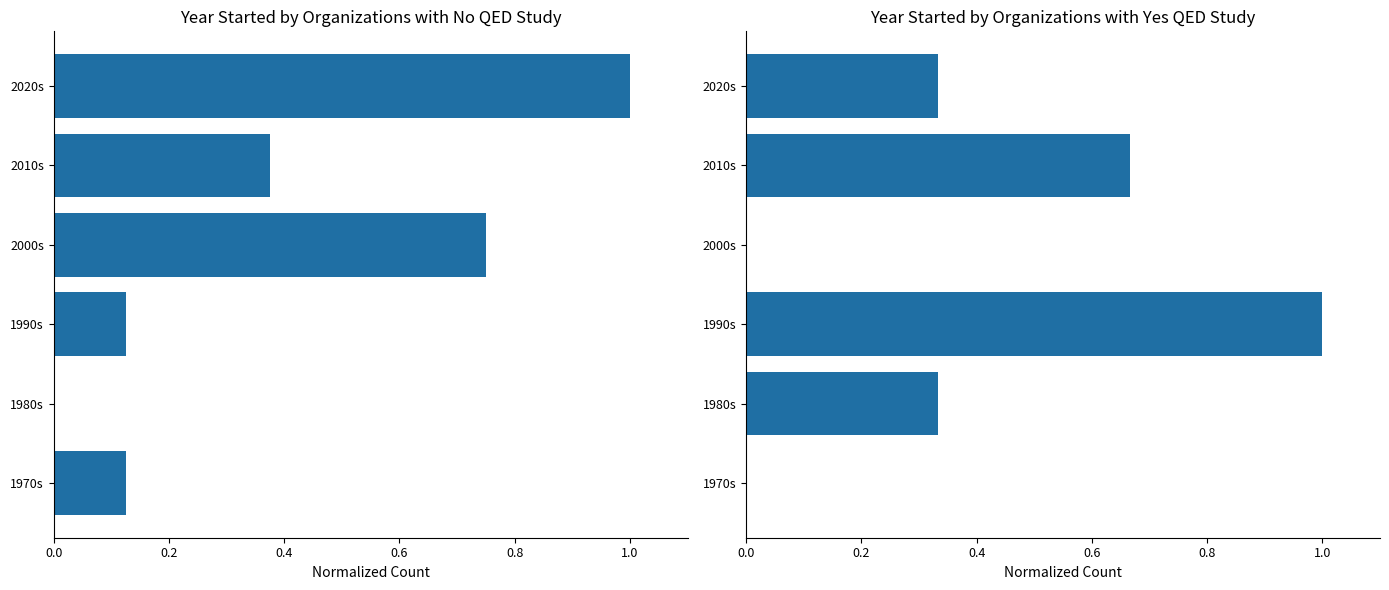

Rank the series by their average value, from lowest to highest.

Yes, No